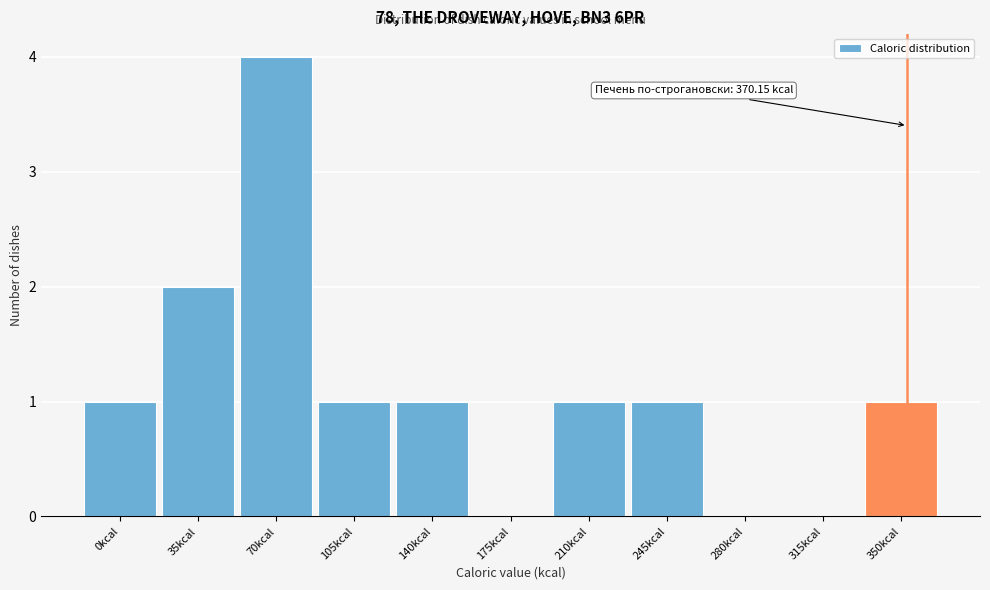

Reading left to right, extract all data points from this chart.

0kcal=1	35kcal=2	70kcal=4	105kcal=1	140kcal=1	175kcal=0	210kcal=1	245kcal=1	280kcal=0	315kcal=0	350kcal=1